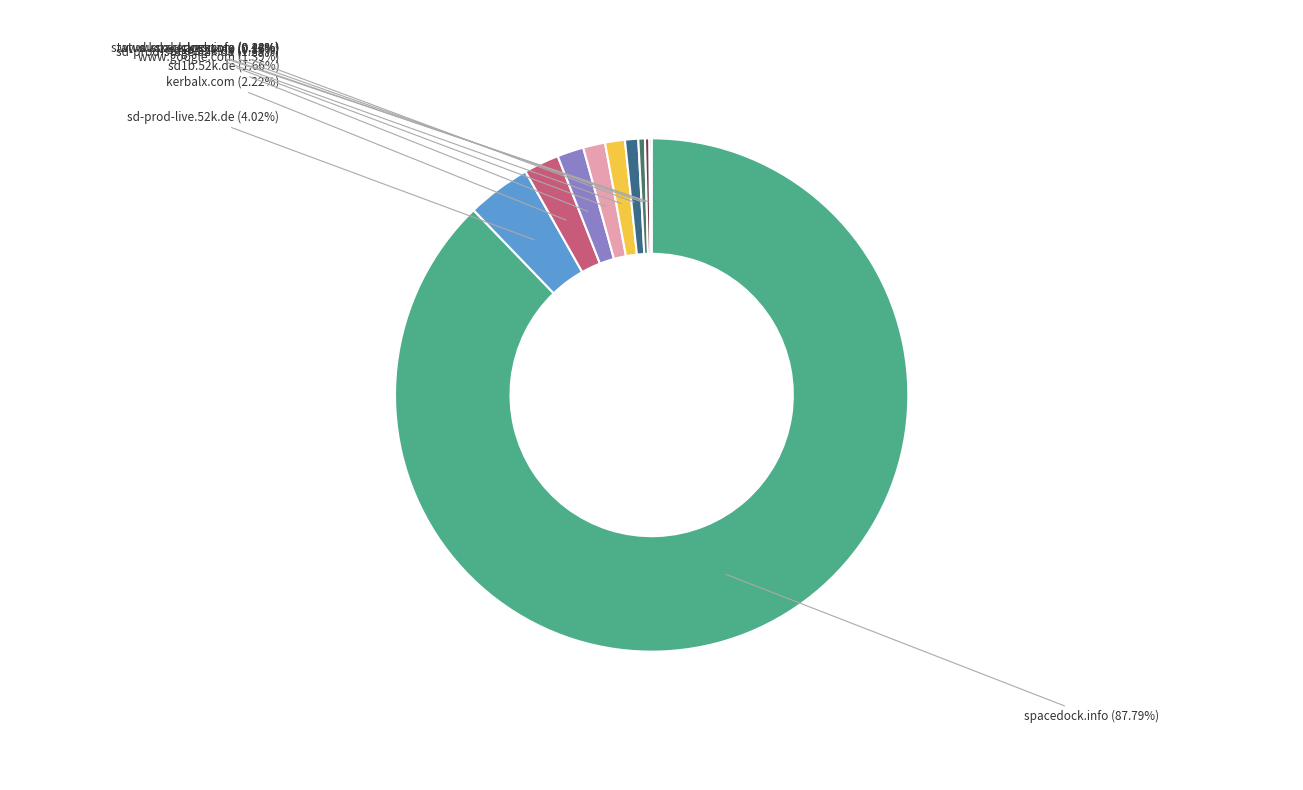

Which slice is the largest?

spacedock.info